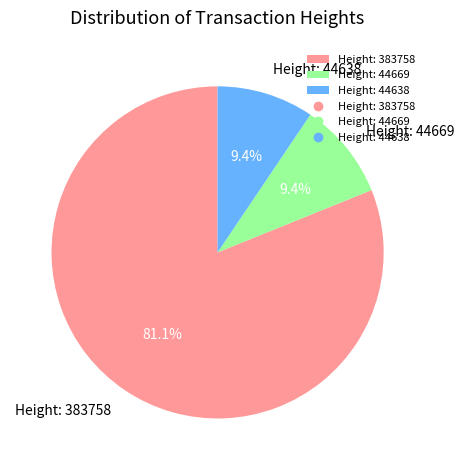

Which has a higher value, Height: 383758 or Height: 44638?

Height: 383758